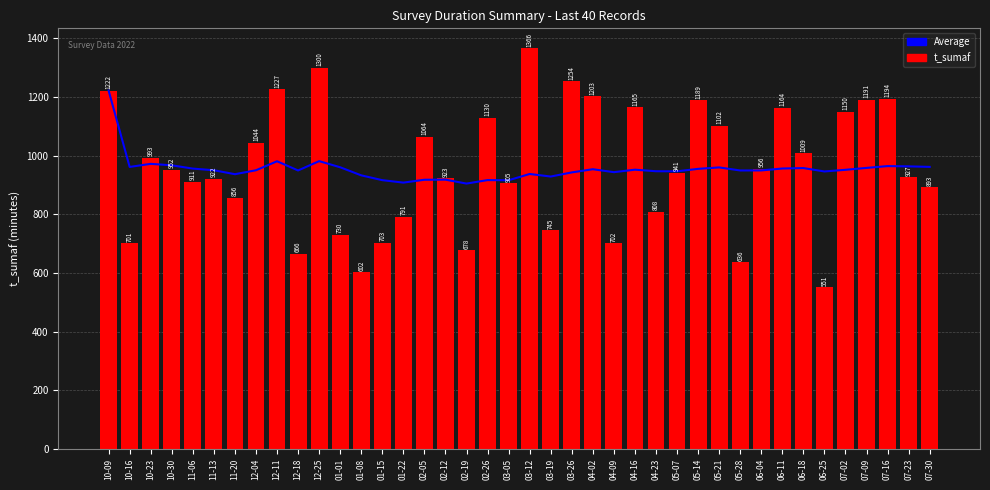

Rank the series by their maximum value, from highest to lowest.

t_sumaf, Average